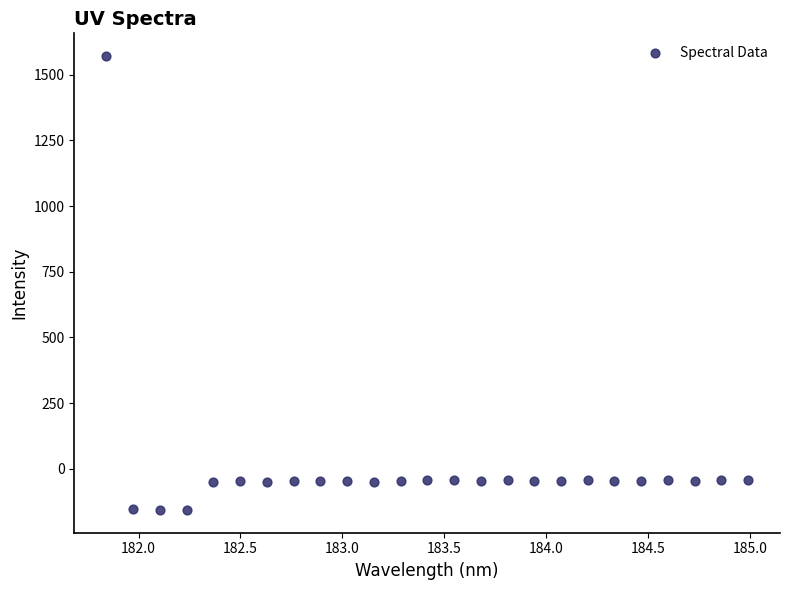

What is the range of X values (max minus min)?

3.1